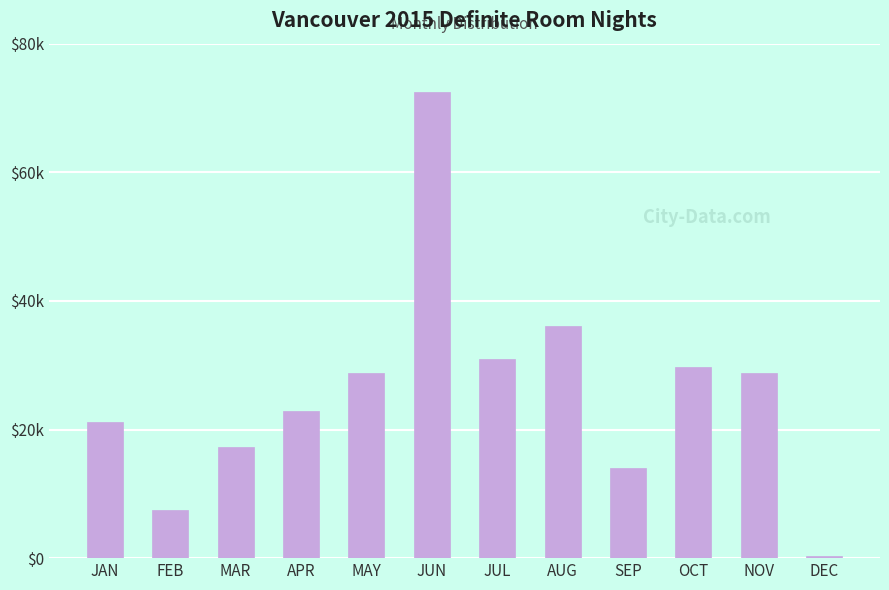

Are the bars horizontal?

No